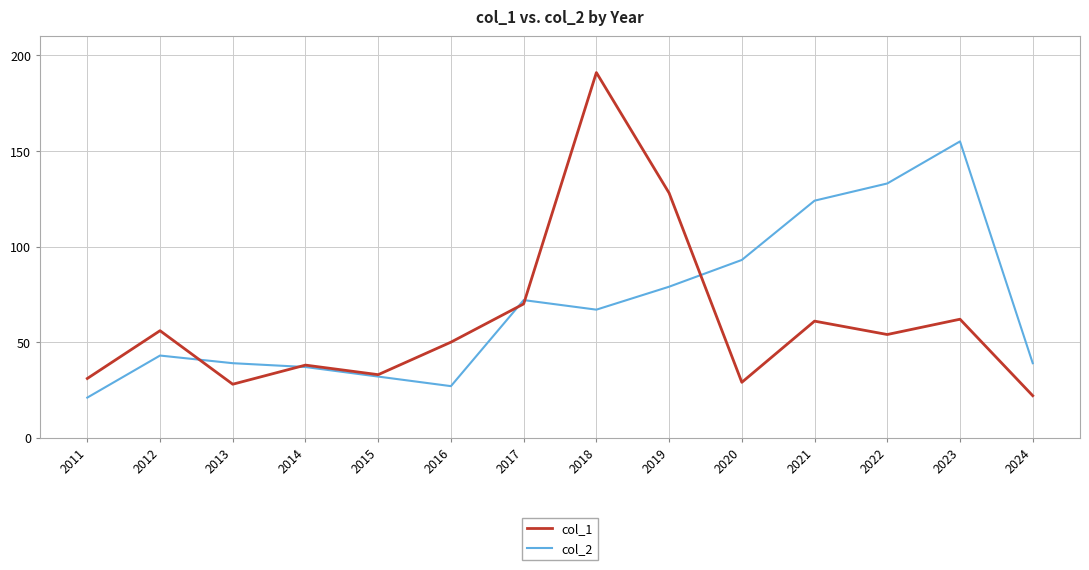

Count the number of categories in the chart.

14